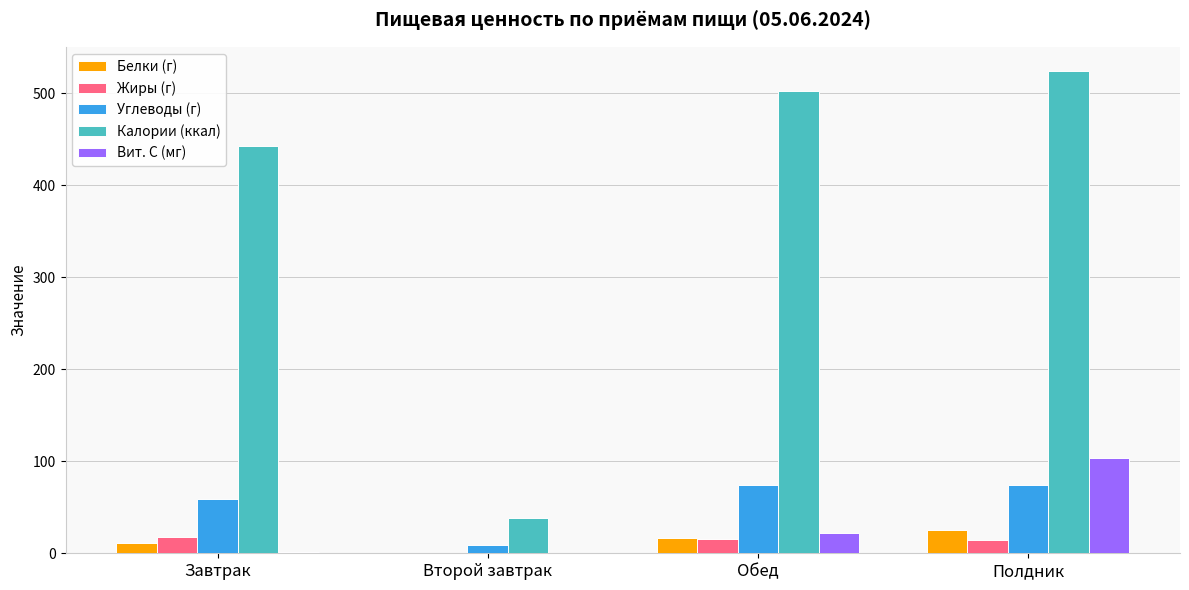

At which category is the sum across all series the highest?

Полдник